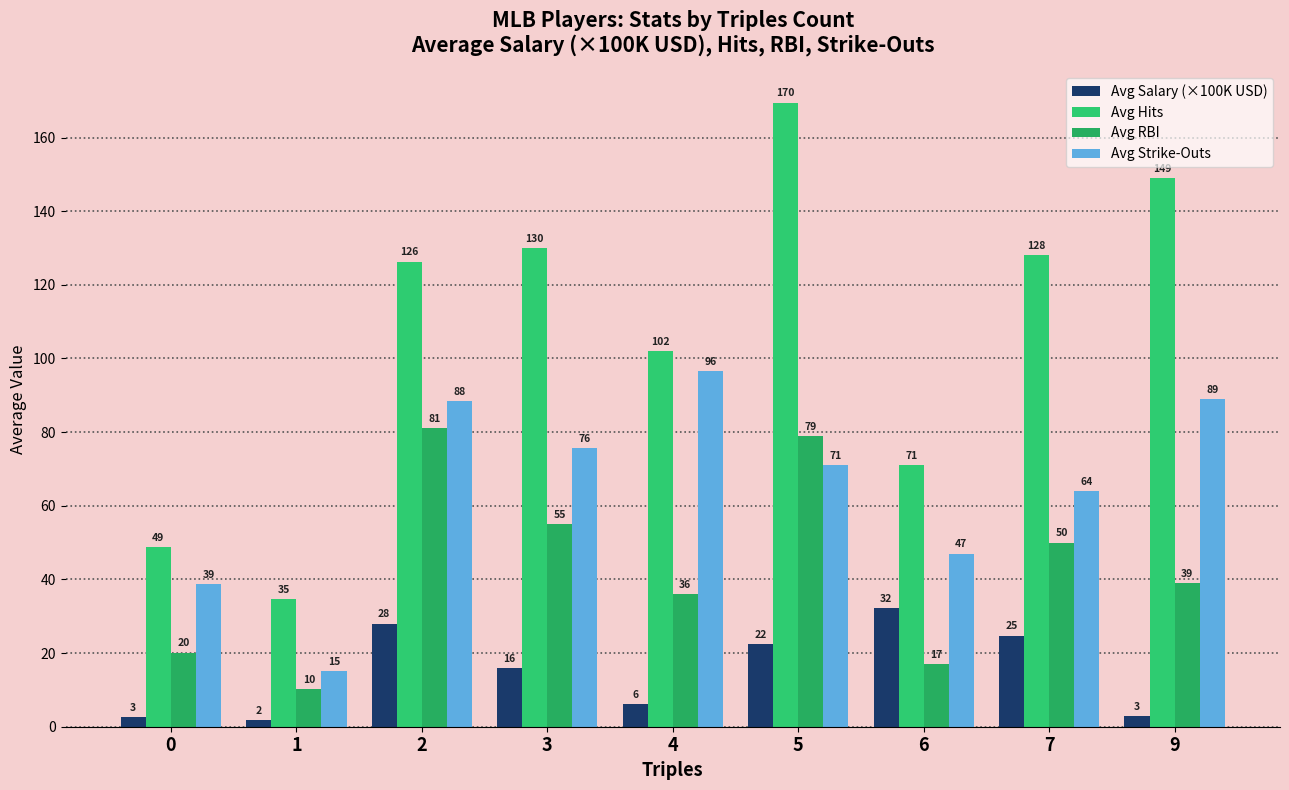

Which has a higher value, 2 or 6?

6